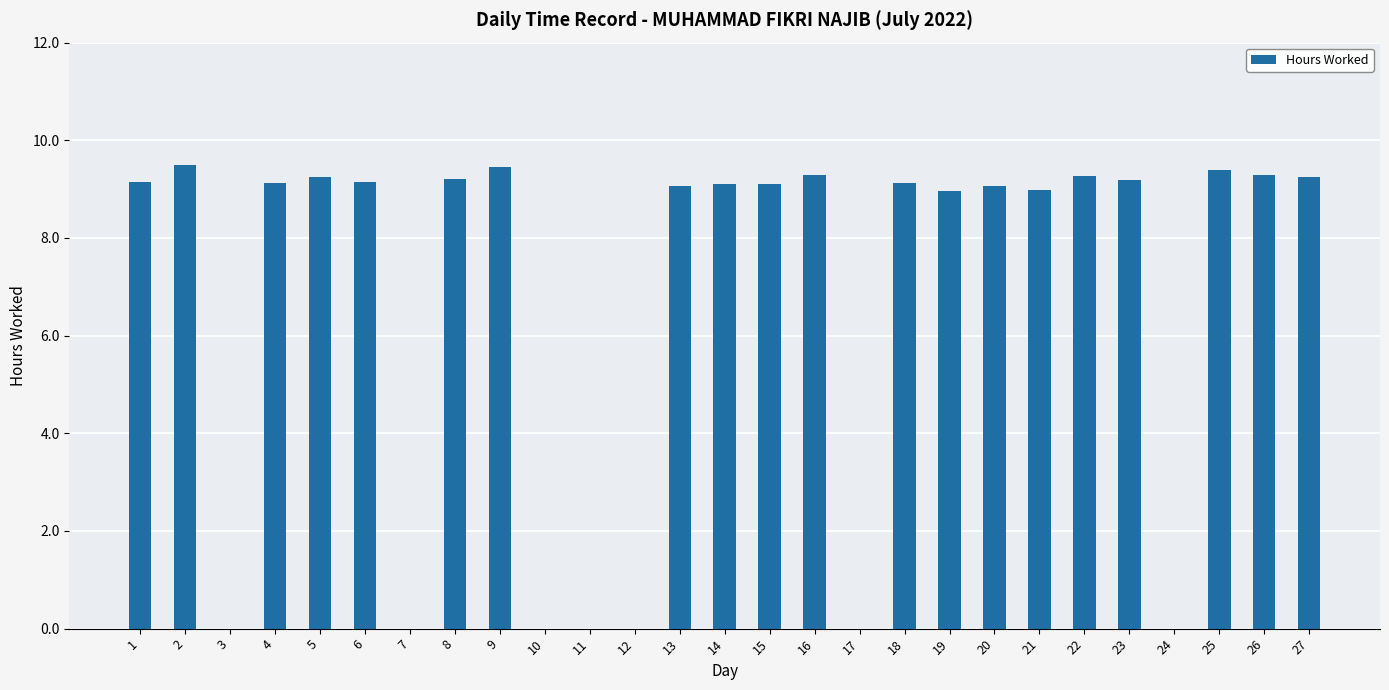

What is the ratio of the value at 22 to the value at 25?

1.0